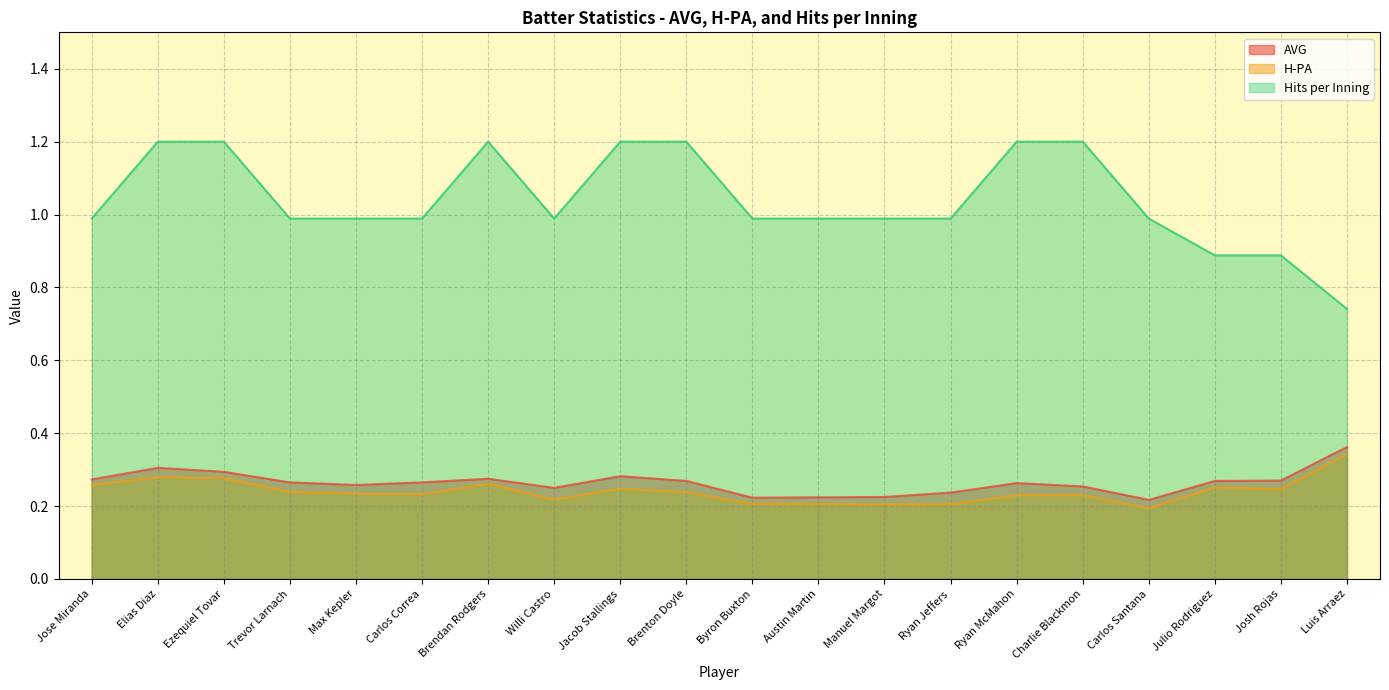

At which label is H-PA closest to 0?

Carlos Santana